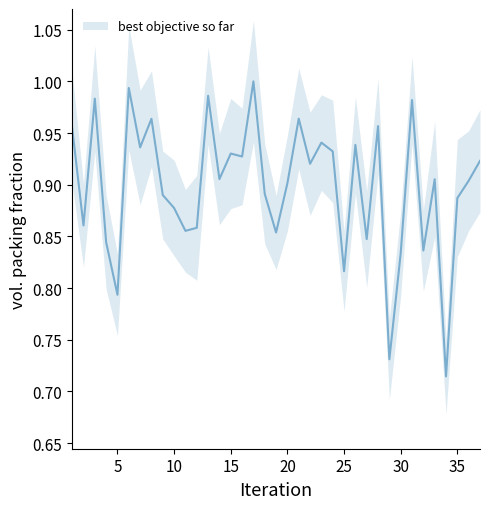

How many lines are shown in the chart?

1